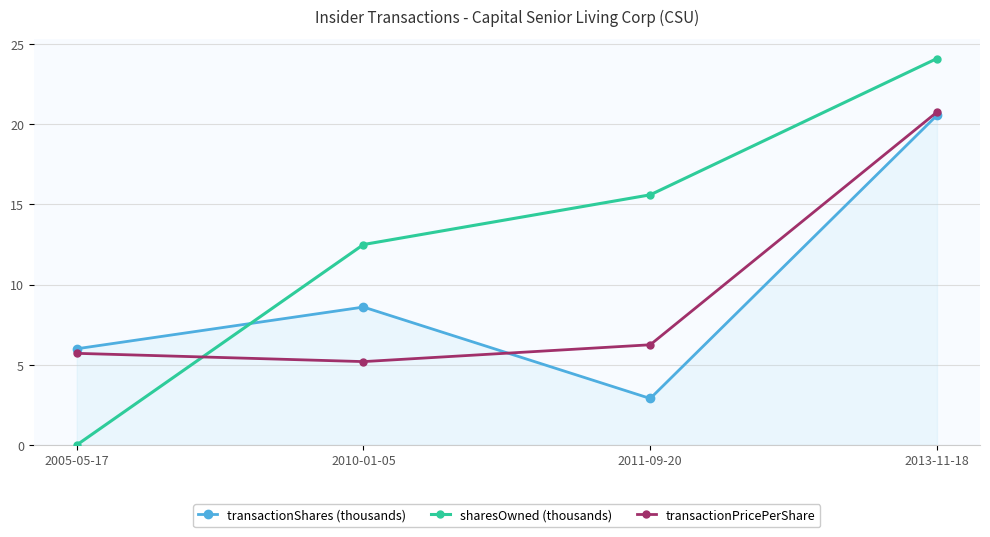

Rank the categories by transactionPricePerShare value from lowest to highest.

2010-01-05, 2005-05-17, 2011-09-20, 2013-11-18